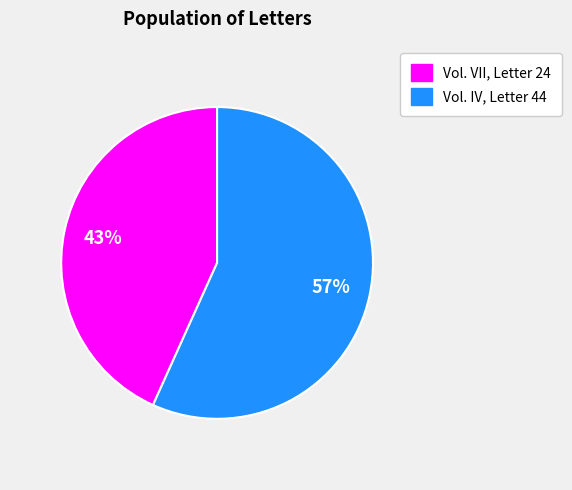

How many slices are in this pie chart?

2